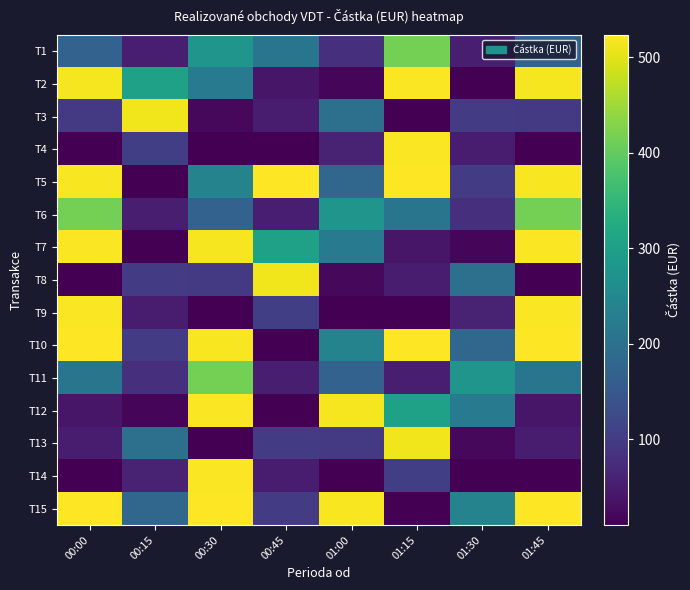

At how many categories does at least one series exceed 41?

8